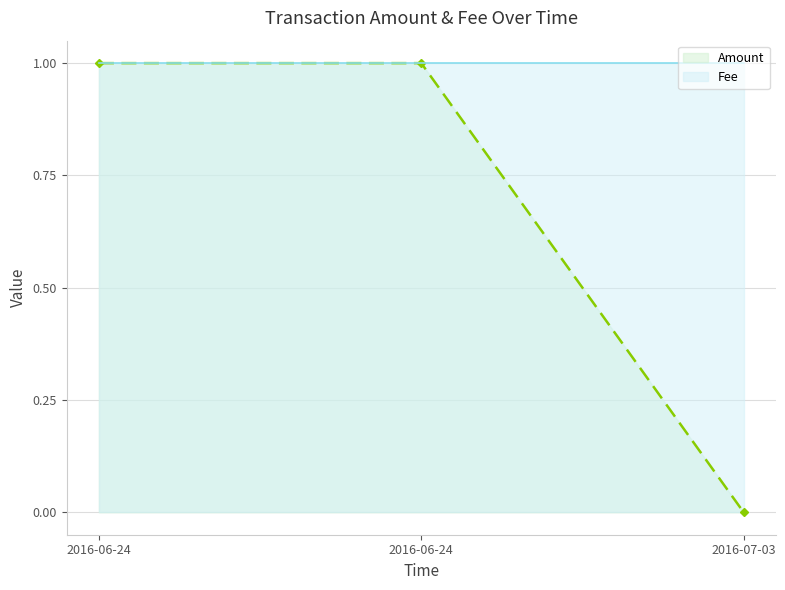

What is the greatest value displayed?

1